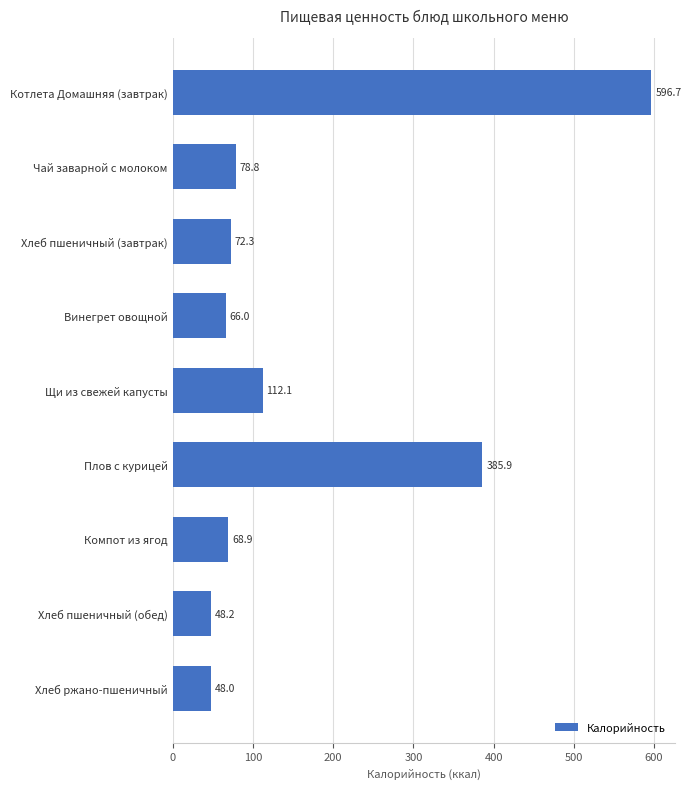

List the labels in order of value, largest first.

Котлета Домашняя (завтрак), Плов с курицей, Щи из свежей капусты, Чай заварной с молоком, Хлеб пшеничный (завтрак), Компот из ягод, Винегрет овощной, Хлеб пшеничный (обед), Хлеб ржано-пшеничный